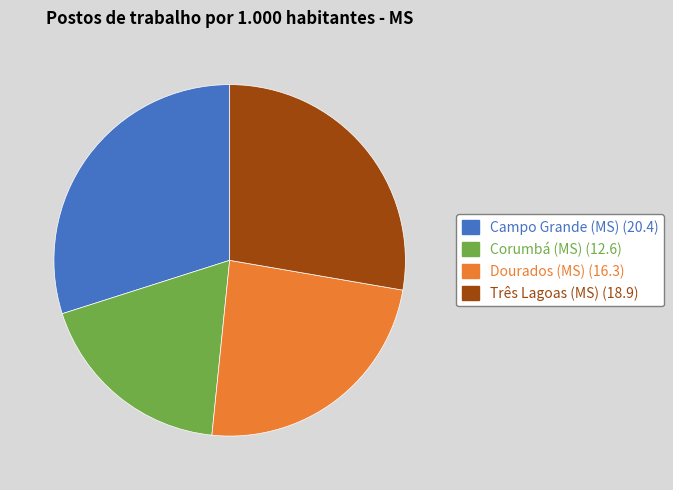

Rank the categories by value from lowest to highest.

Corumbá (MS), Dourados (MS), Três Lagoas (MS), Campo Grande (MS)